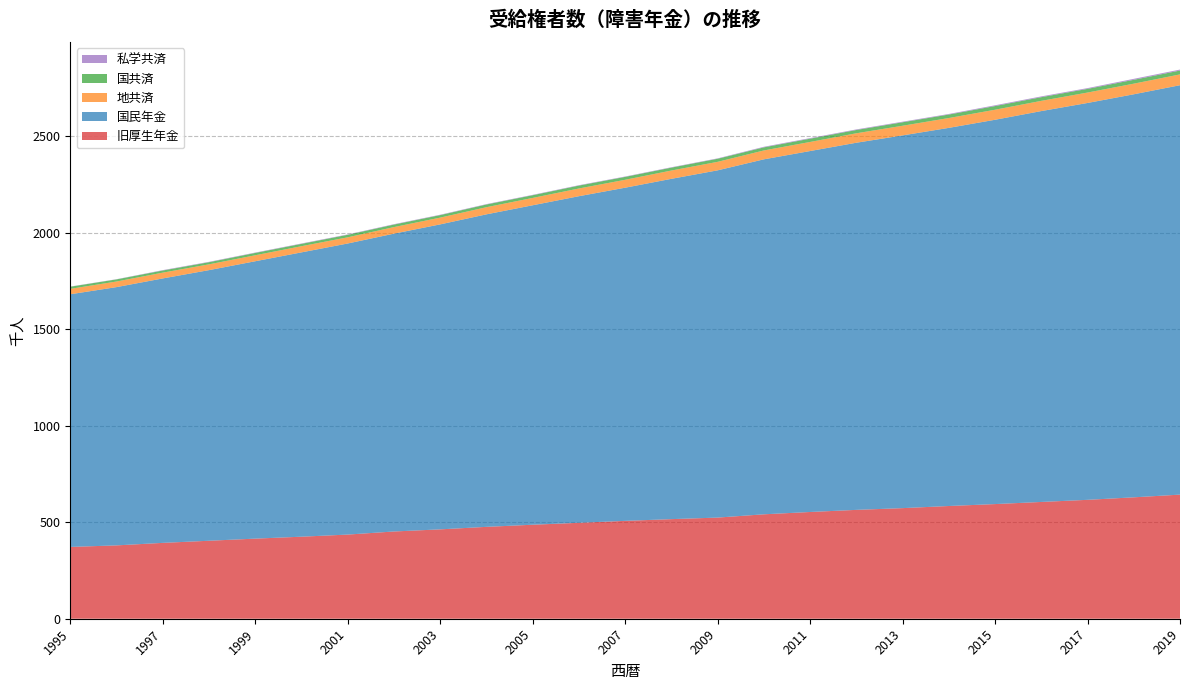

Reading left to right, what are all the values shown in this chart?

旧厚生年金: 1995=372	1996=380	1997=393	1998=404	1999=415	2000=425	2001=436	2002=452	2003=463	2004=476	2005=487	2006=497	2007=507	2008=516	2009=524	2010=541	2011=553	2012=564	2013=573	2014=584	2015=594	2016=605	2017=616	2018=629	2019=643
国民年金: 1995=1309	1996=1338	1997=1370	1998=1402	1999=1437	2000=1473	2001=1508	2002=1543	2003=1580	2004=1619	2005=1655	2006=1692	2007=1726	2008=1763	2009=1799	2010=1839	2011=1870	2012=1902	2013=1931	2014=1959	2015=1991	2016=2025	2017=2056	2018=2088	2019=2121
地共済: 1995=28	1996=29	1997=30	1998=30	1999=31	2000=32	2001=32	2002=34	2003=35	2004=37	2005=38	2006=40	2007=41	2008=43	2009=44	2010=46	2011=47	2012=49	2013=50	2014=51	2015=52	2016=53	2017=54	2018=55	2019=56
国共済: 1995=11	1996=11	1997=11	1998=11	1999=12	2000=12	2001=13	2002=13	2003=13	2004=14	2005=14	2006=15	2007=15	2008=15	2009=16	2010=16	2011=17	2012=17	2013=18	2014=18	2015=19	2016=19	2017=19	2018=20	2019=20
私学共済: 1995=1	1996=1	1997=2	1998=2	1999=2	2000=2	2001=2	2002=2	2003=2	2004=2	2005=2	2006=2	2007=2	2008=2	2009=2	2010=3	2011=3	2012=3	2013=3	2014=3	2015=4	2016=4	2017=4	2018=5	2019=5